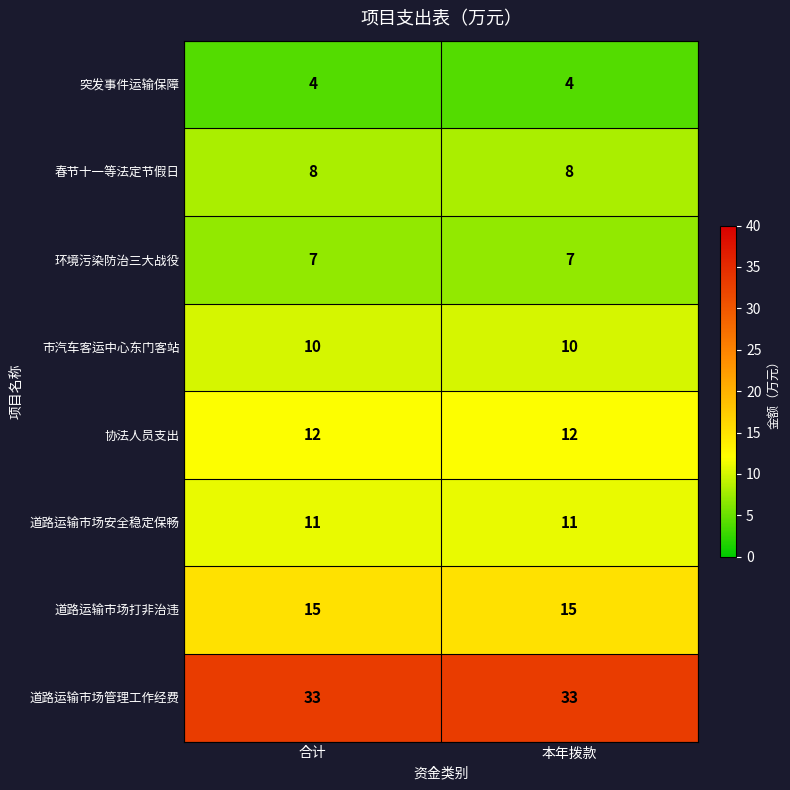

What is the minimum value shown in the chart?

4